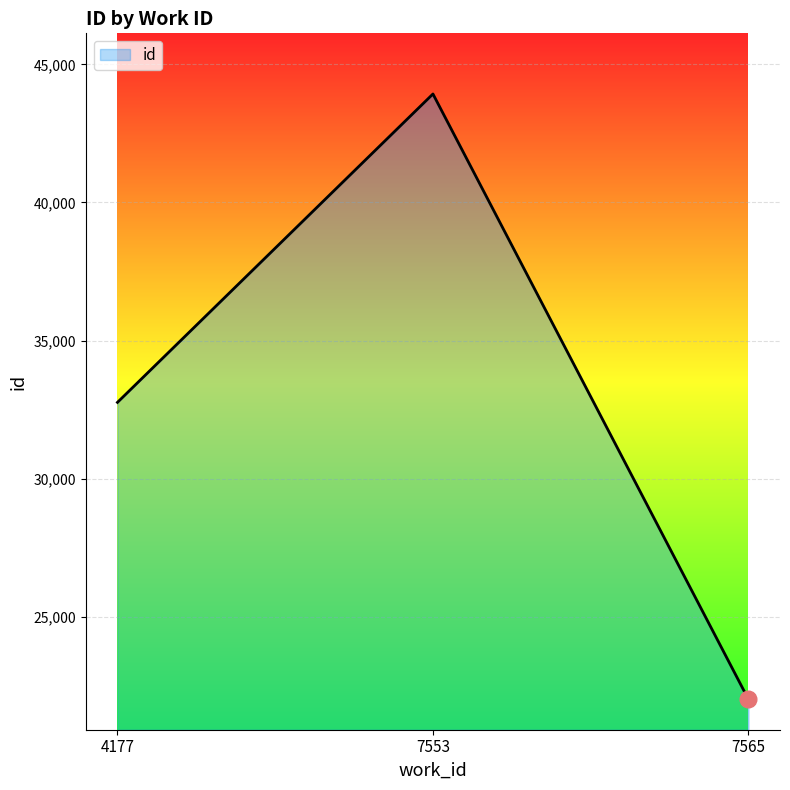

What is the greatest value displayed?

43930